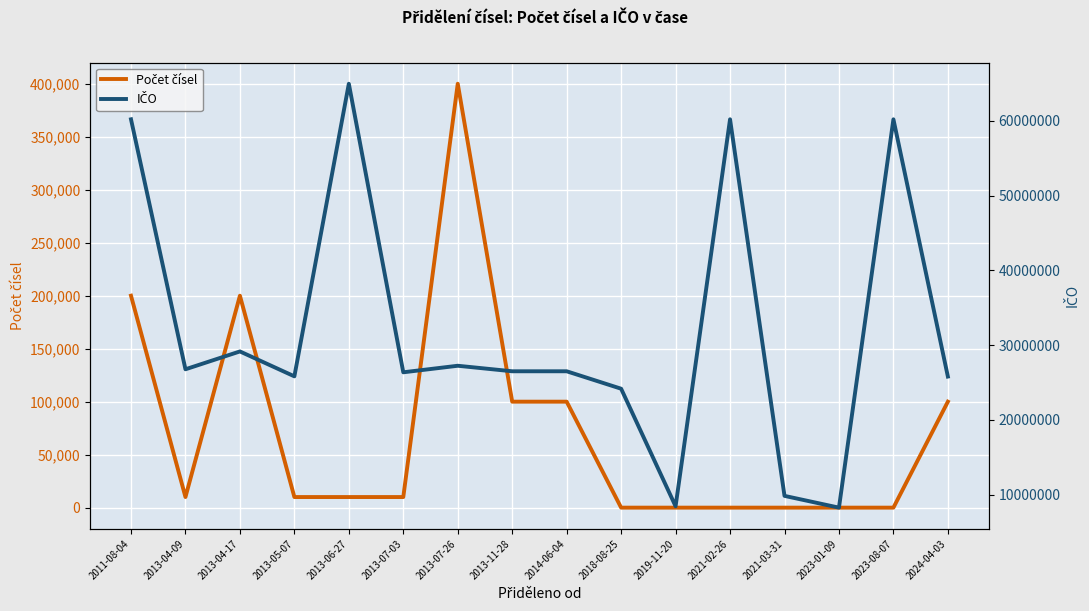

What position from the right is 2013-05-07?

13